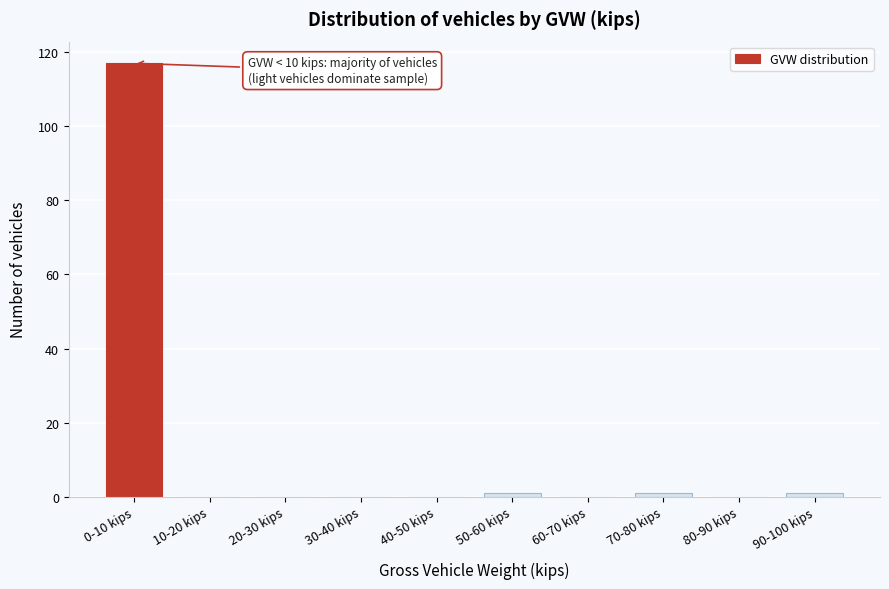

Reading right to left, transcribe all the data shown in this chart.

90-100 kips=1	80-90 kips=0	70-80 kips=1	60-70 kips=0	50-60 kips=1	40-50 kips=0	30-40 kips=0	20-30 kips=0	10-20 kips=0	0-10 kips=117